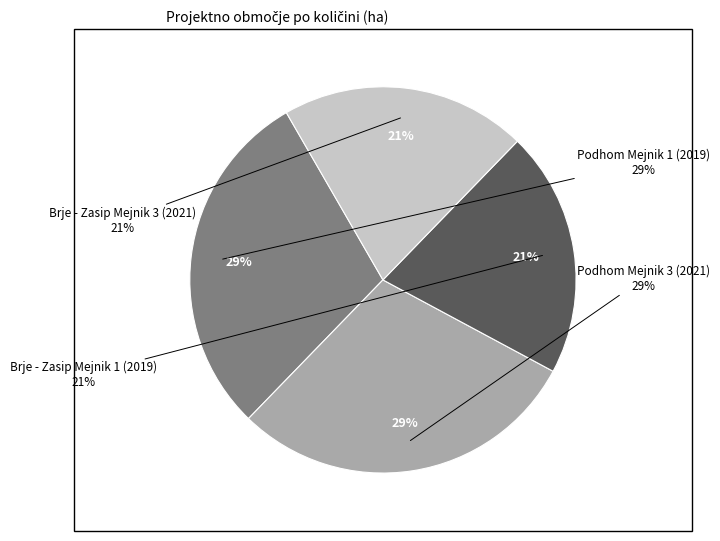

Which category has the biggest portion of the pie?

Podhom Mejnik 1 (2019)